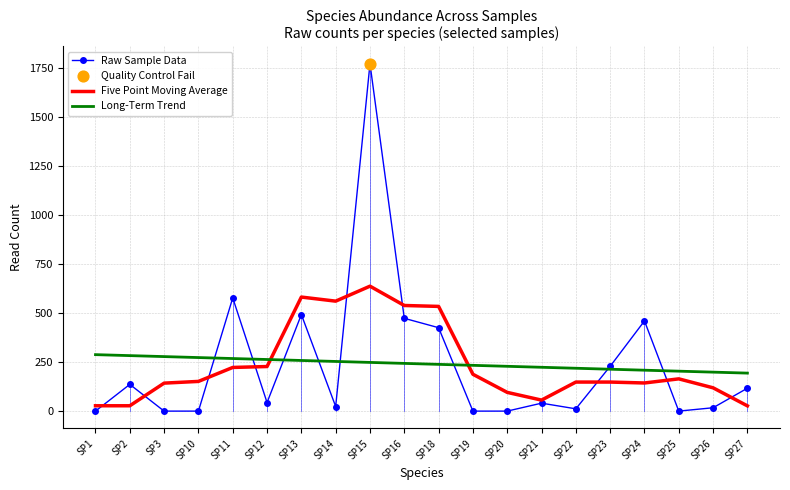

At how many categories does at least one series exceed 1618?

1